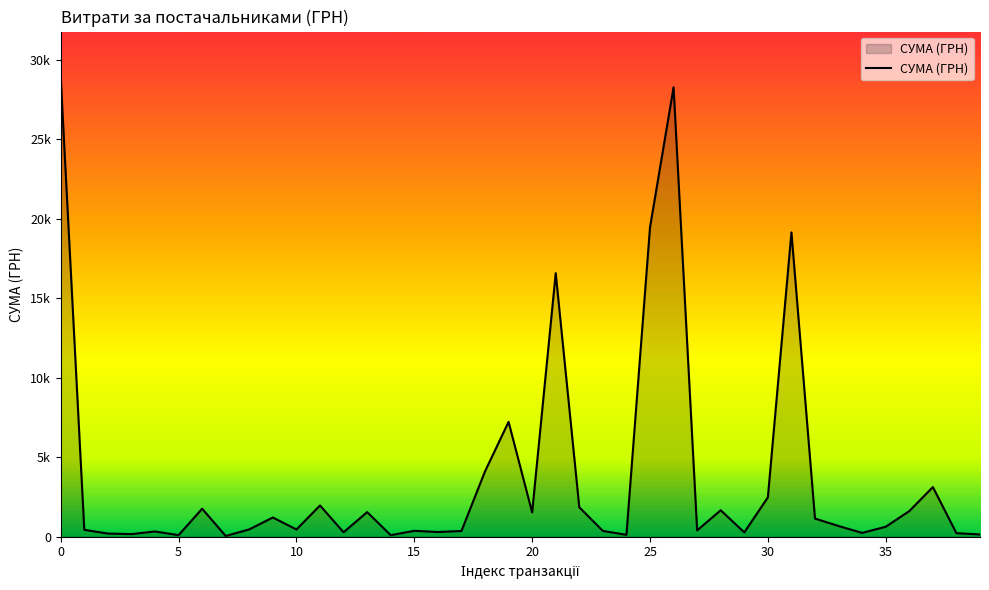

Does the chart display data point markers on the line(s)?

No